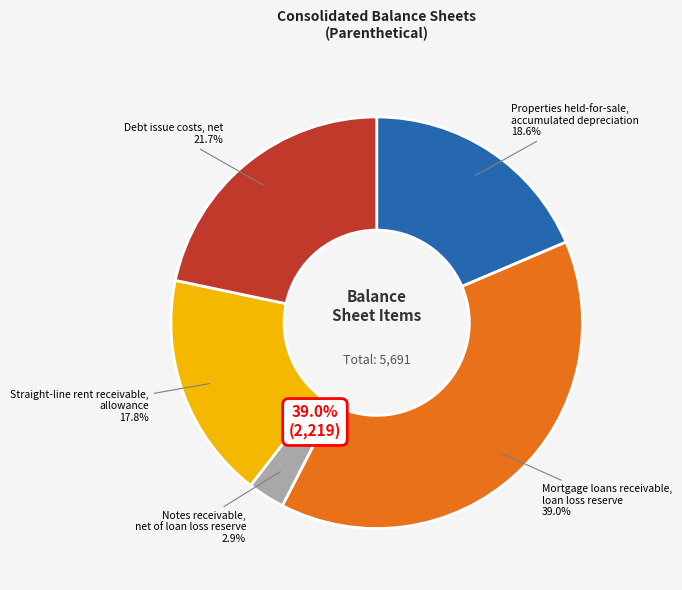

How many segments does this pie chart have?

5